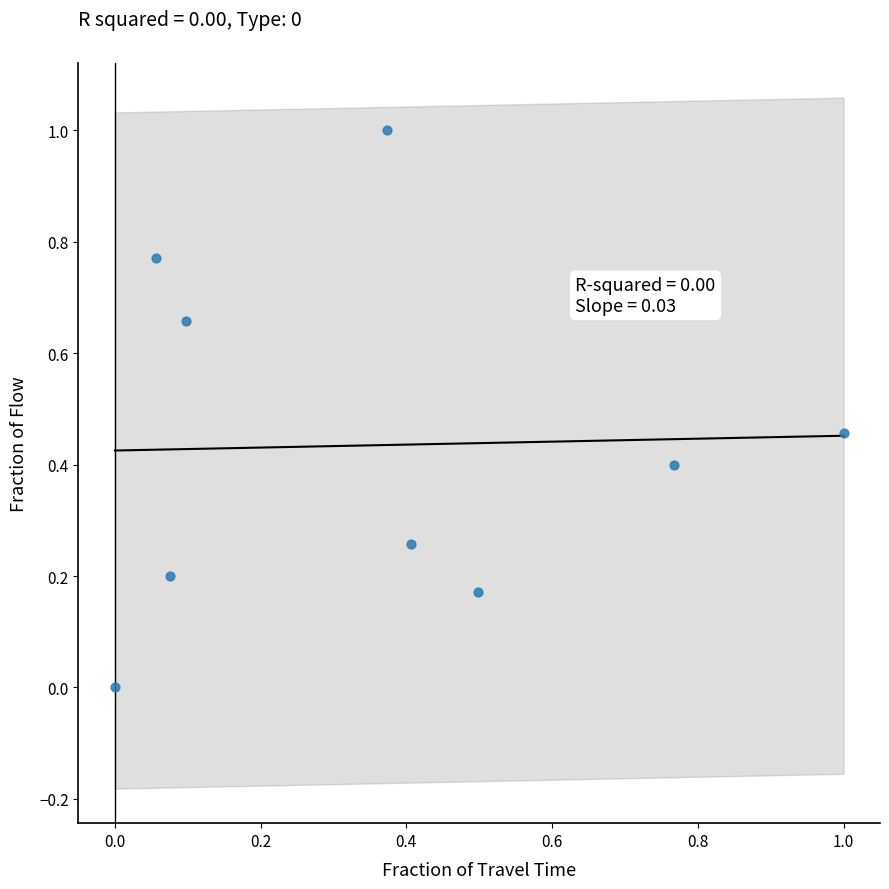

What is the range of X values (max minus min)?

1.0